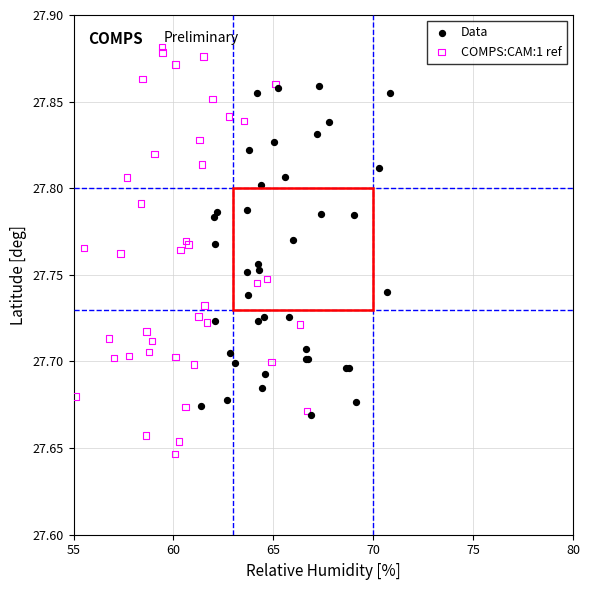

Which series contains the lowest Y value?

COMPS:CAM:1 ref